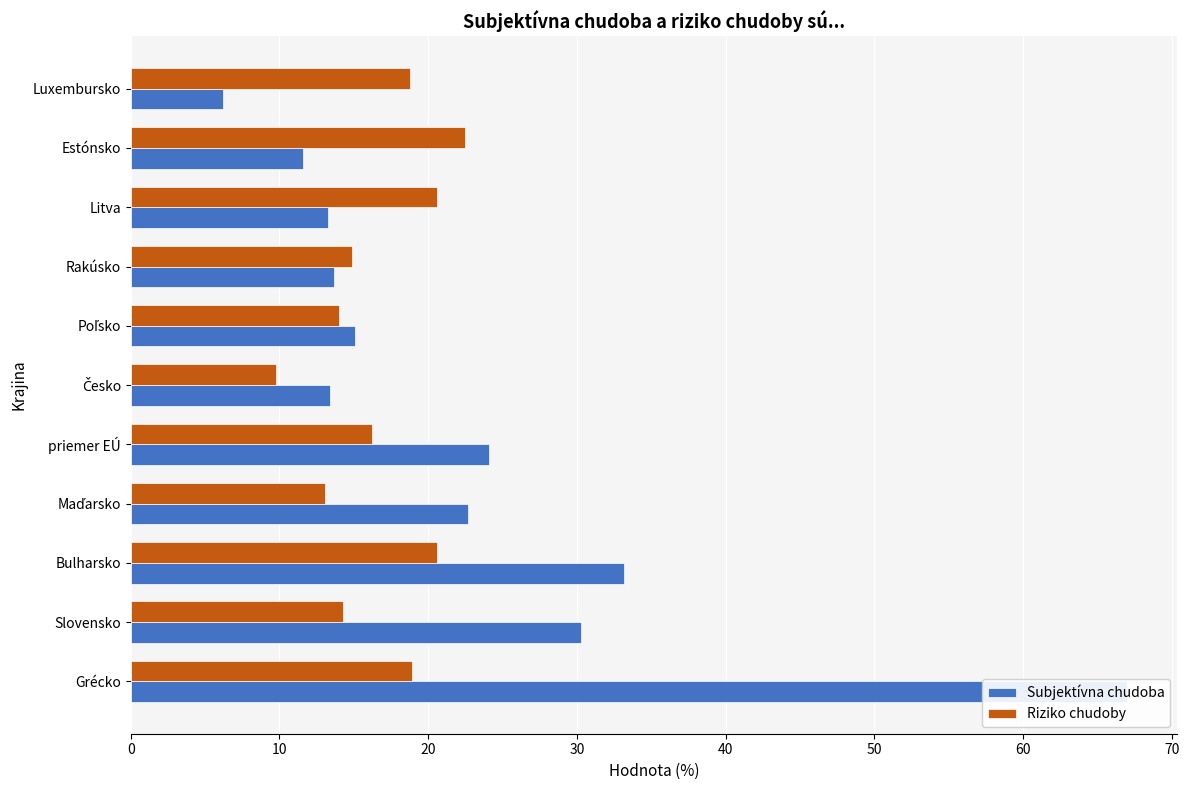

Is it true that Subjektívna chudoba equals 19.9 at Česko?

False